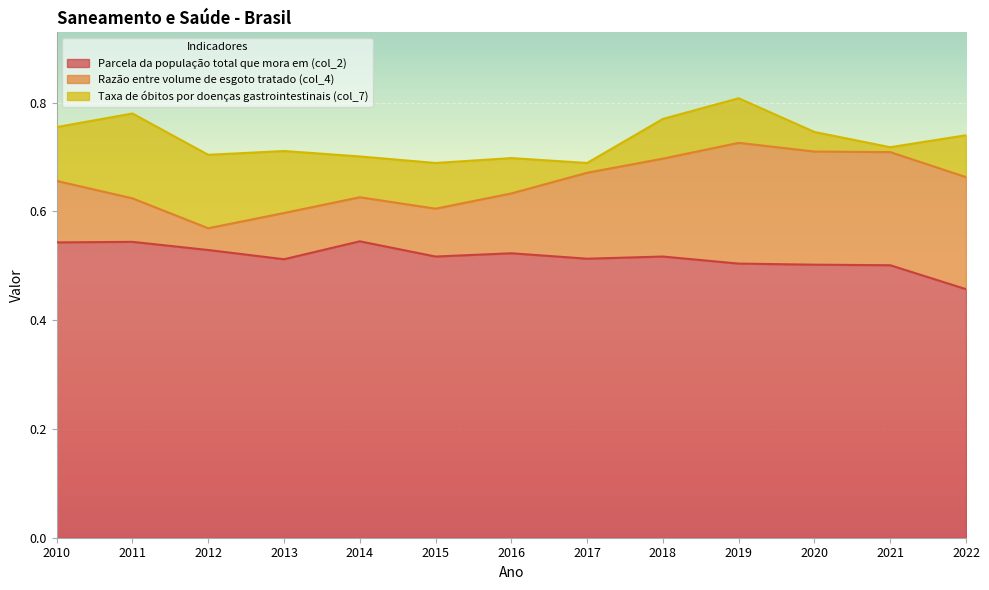

What is the difference between the second highest and second lowest values in the Razão entre volume de esgoto tratado (col_4) series?

0.1